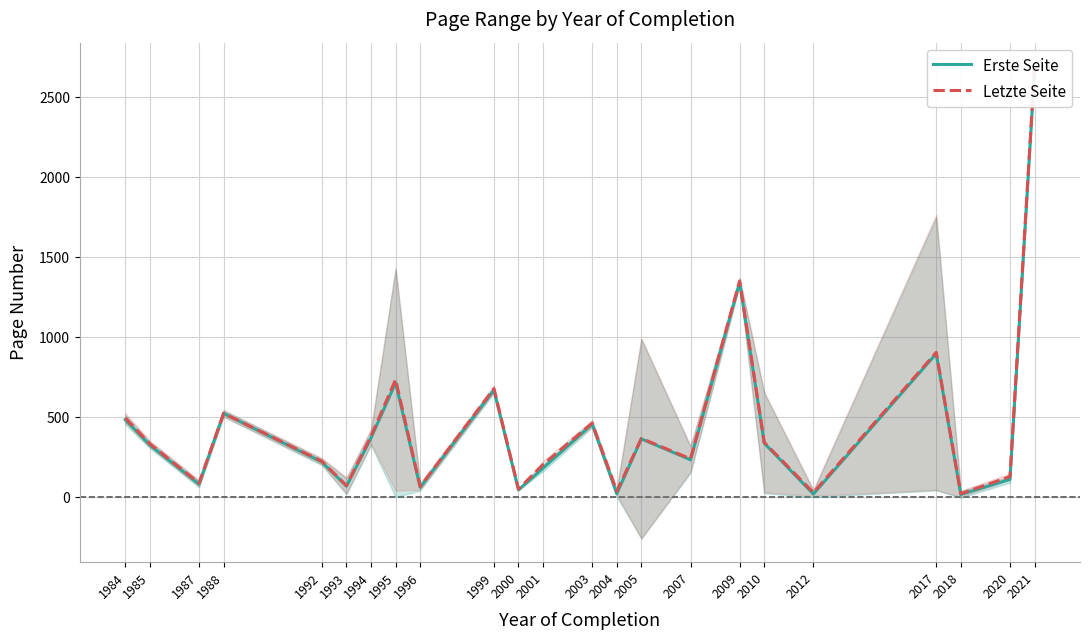

Which series has the largest range (max minus min)?

Letzte Seite